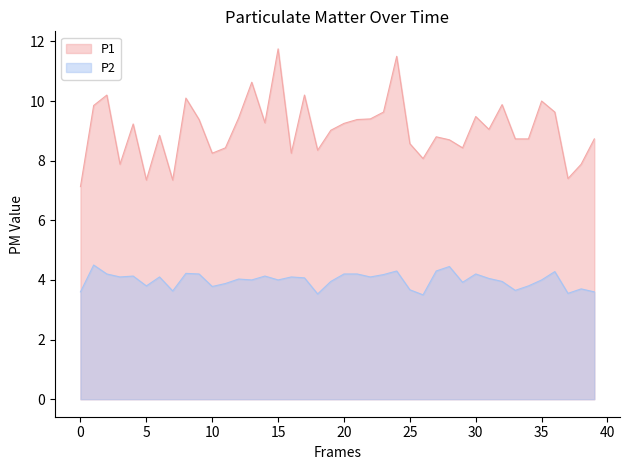

Which series has the widest spread of values?

P1